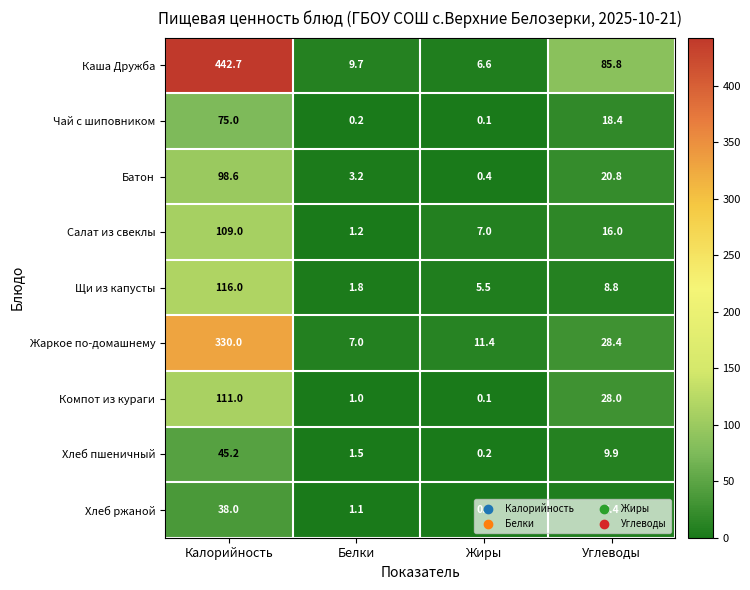

Which series has the largest total across all categories?

Каша Дружба